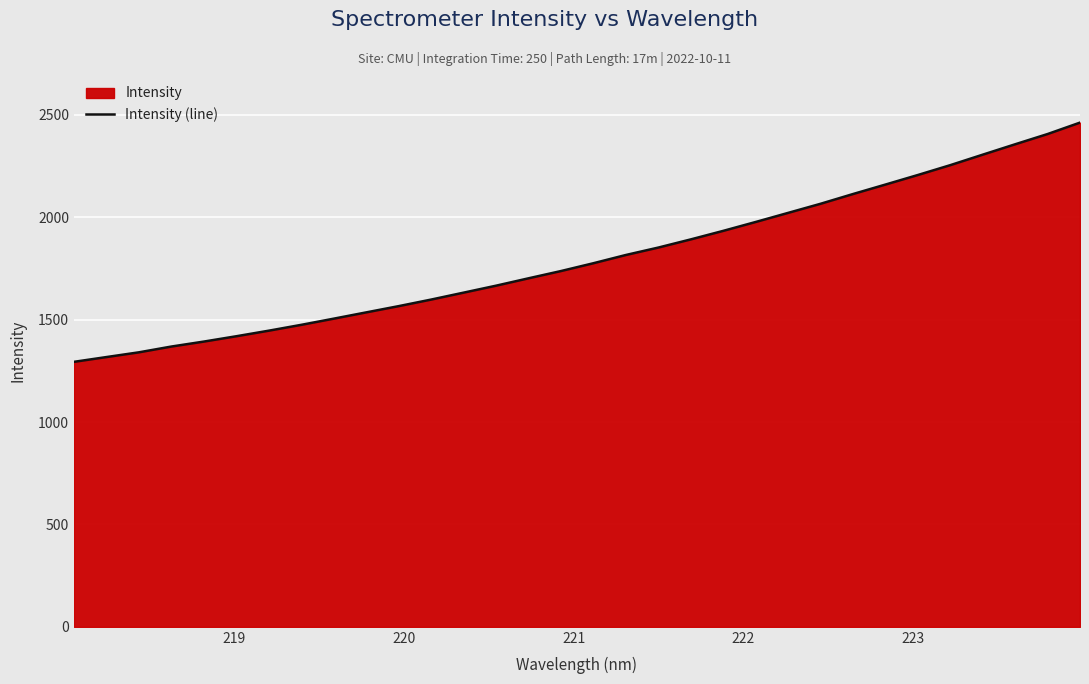

How many lines are shown in the chart?

1